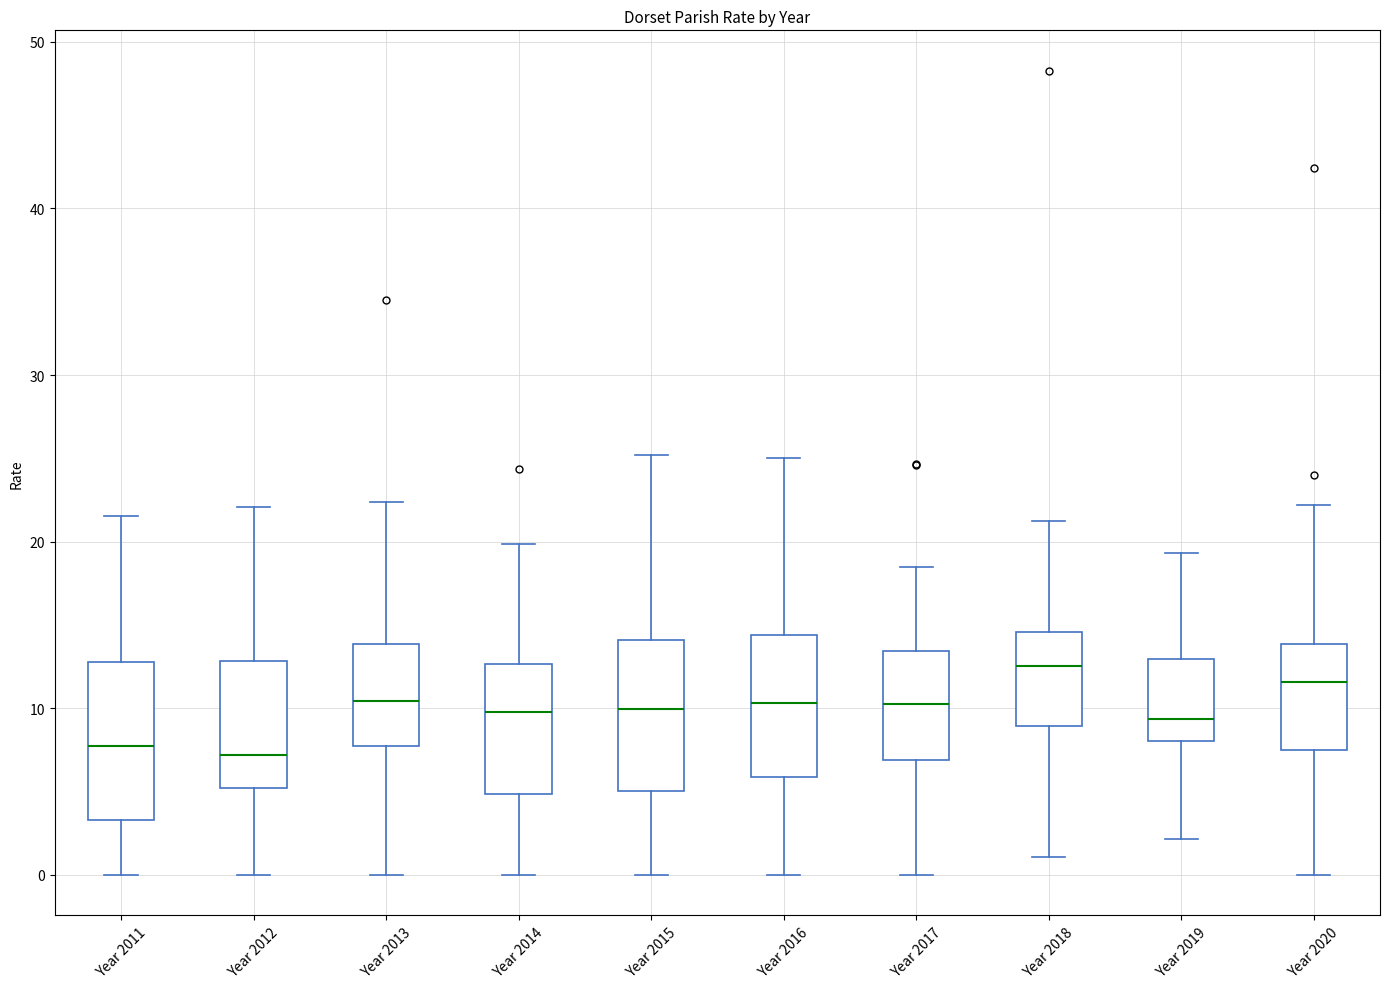

Reading left to right, transcribe this box plot: for each box, give where its median line is, the range the box spans, and where its two whiskers end, as read against the y-axis. The values are not printed on the chart, so give them approximately, as read against the axis.

Year 2011: median 8, box 3 to 13, whiskers 0 to 22
Year 2012: median 7, box 5 to 13, whiskers 0 to 22
Year 2013: median 10, box 8 to 14, whiskers 0 to 22
Year 2014: median 10, box 5 to 13, whiskers 0 to 20
Year 2015: median 10, box 5 to 14, whiskers 0 to 25
Year 2016: median 10, box 6 to 14, whiskers 0 to 25
Year 2017: median 10, box 7 to 13, whiskers 0 to 18
Year 2018: median 13, box 9 to 15, whiskers 1 to 21
Year 2019: median 9, box 8 to 13, whiskers 2 to 19
Year 2020: median 12, box 7 to 14, whiskers 0 to 22